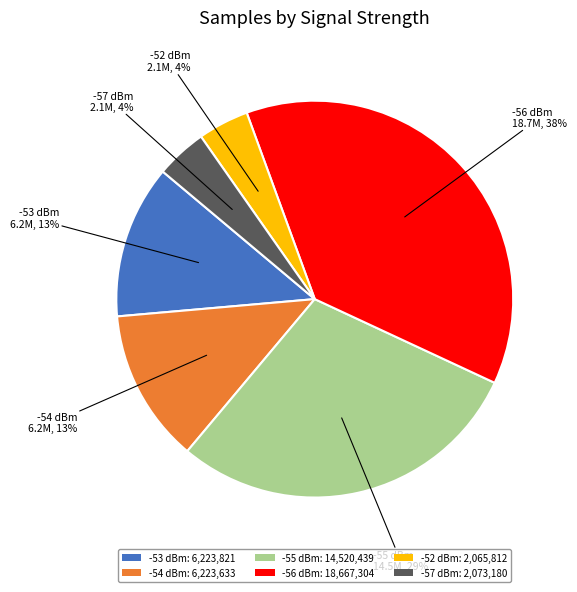

Which category has the biggest portion of the pie?

-56 dBm: 18,667,304